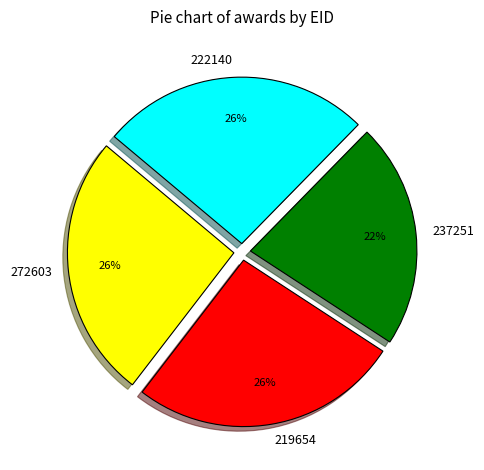

Do 272603 and 219654 together represent more than half of the pie?

Yes